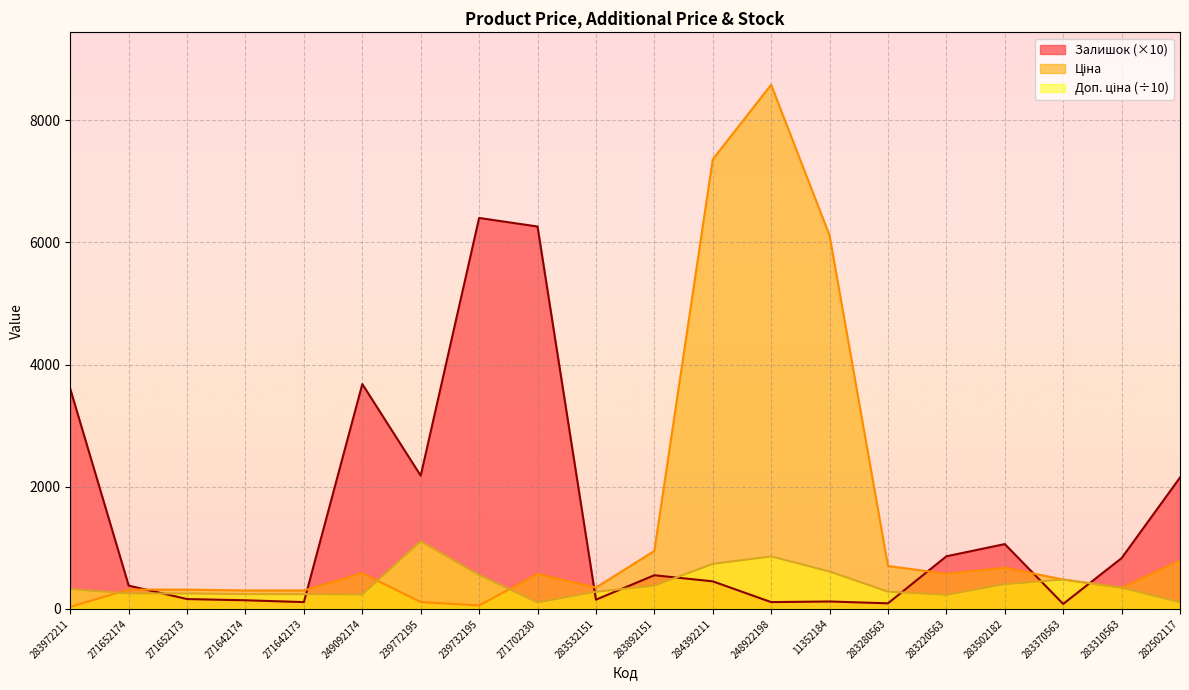

Where does the Залишок series first go above 550?

283972211